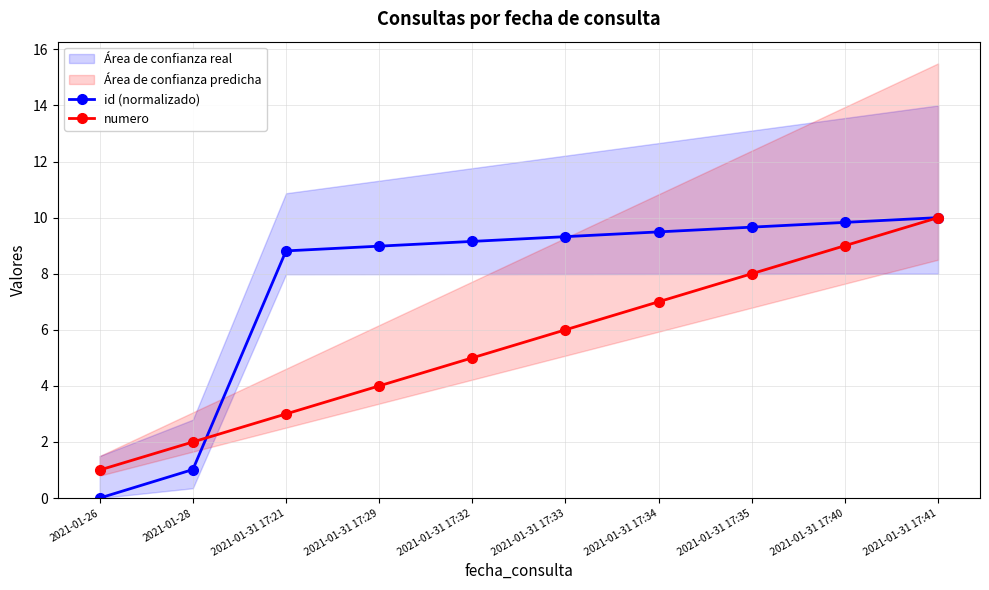

How many lines are shown in the chart?

2